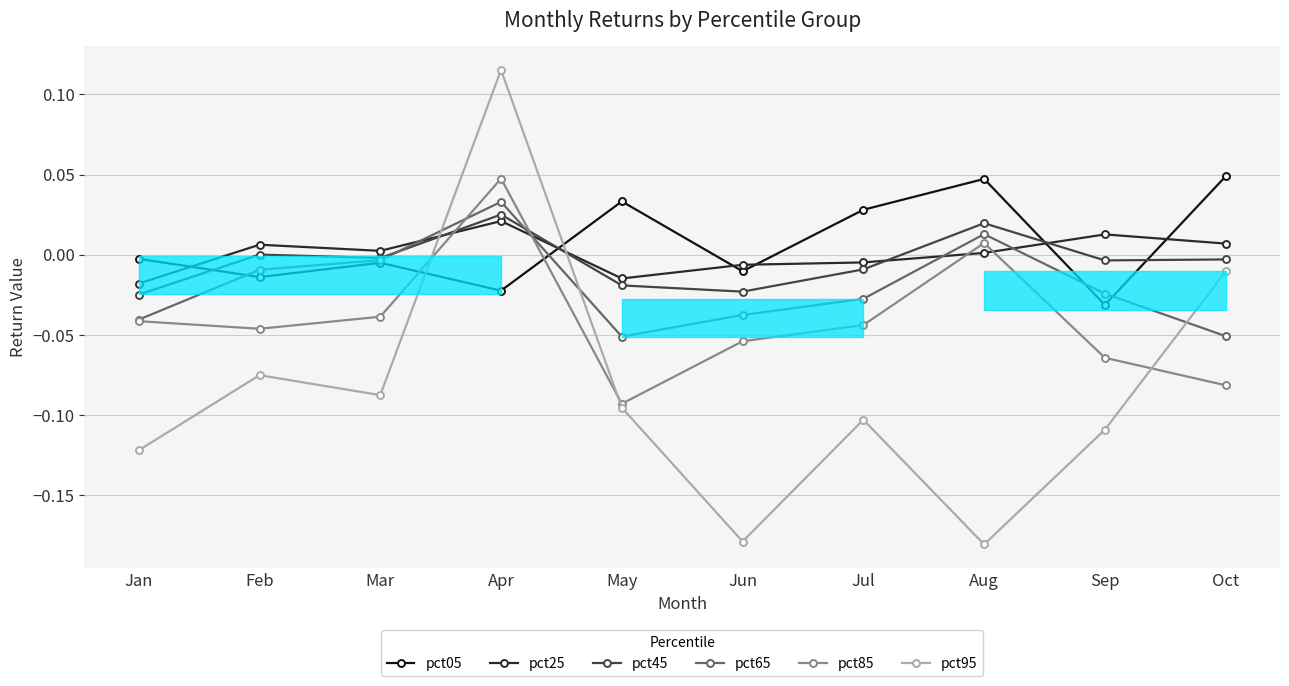

Which category has the highest value in the pct45 series?

Apr